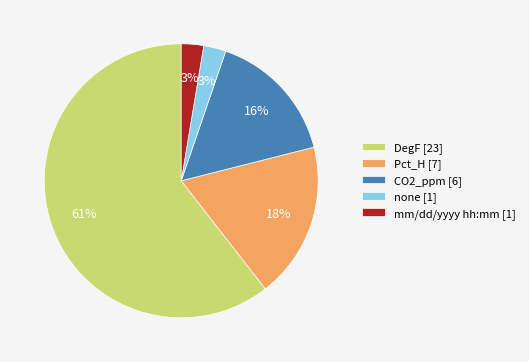

To the nearest percent, what percentage of the pie is Pct_H [7]?

18%